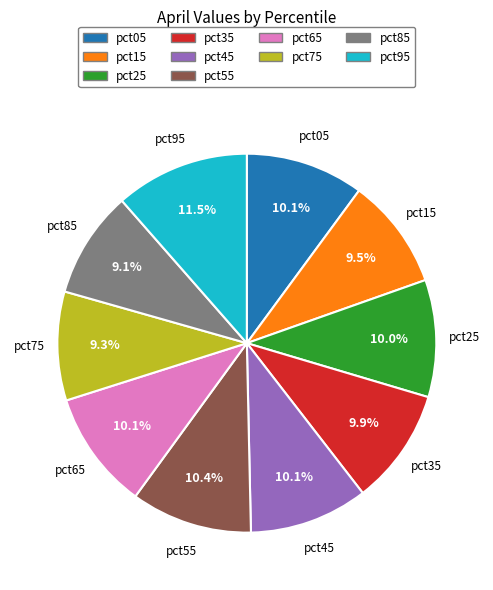

What is the largest slice in the pie chart?

pct95